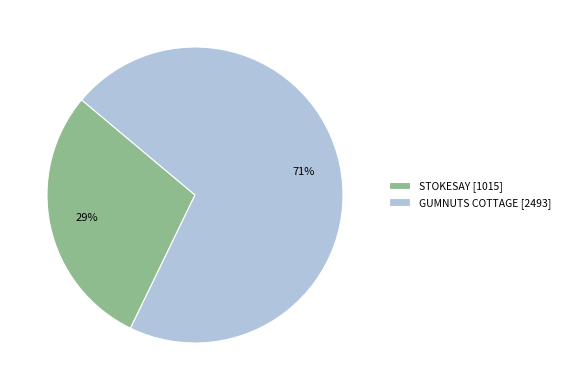

To the nearest percent, what is the average slice percentage?

50%